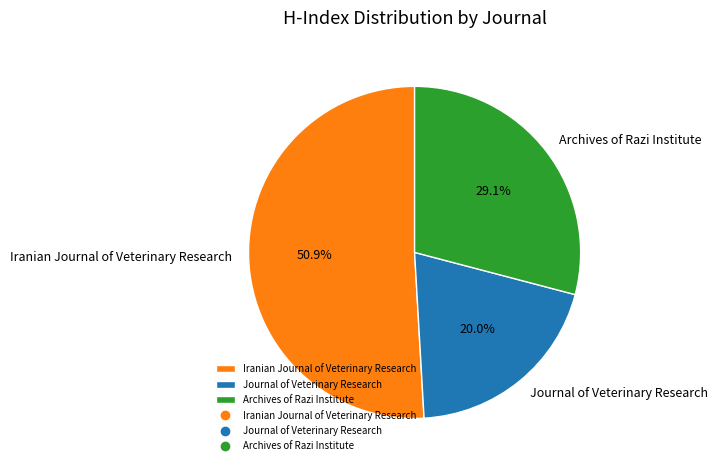

How many segments does this pie chart have?

3